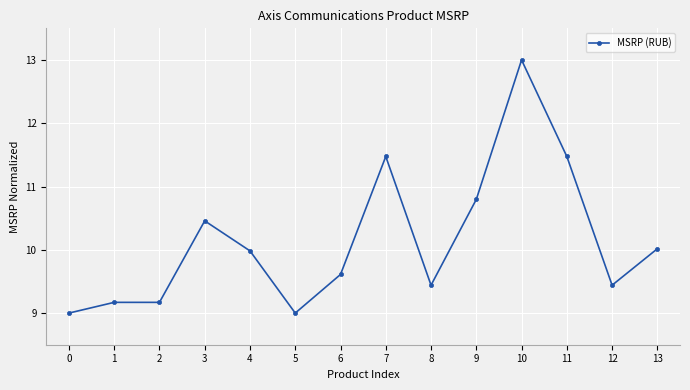

What is the difference between the values at 6 and 9?

1.2